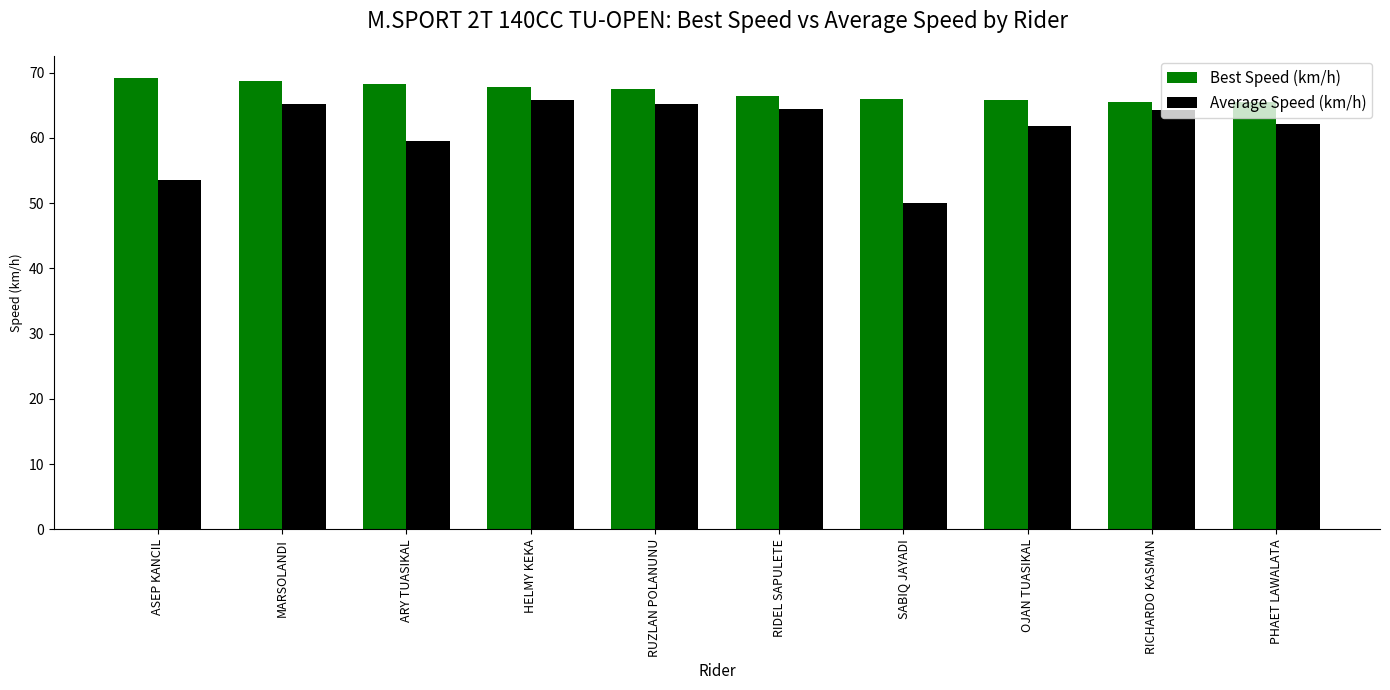

Is it true that Best Speed (km/h) equals 69.1 at ASEP KANCIL?

True